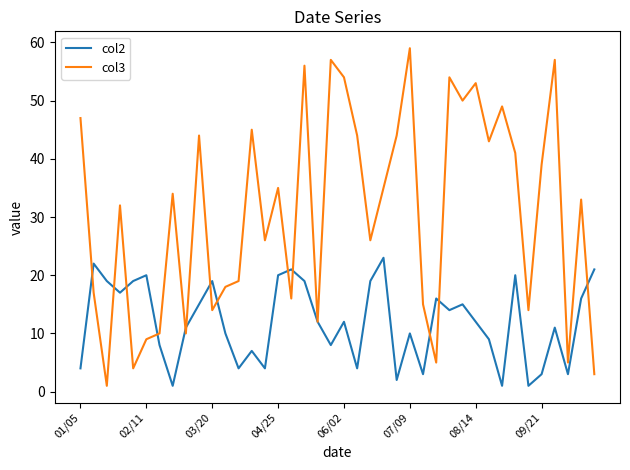

Which series has the widest spread of values?

col3